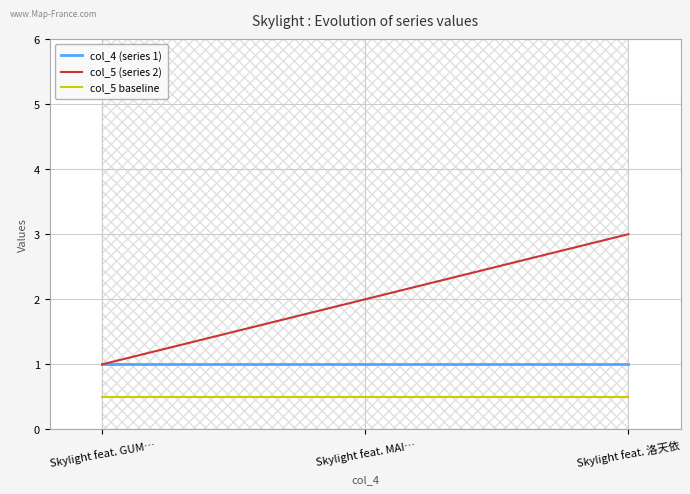

What is the difference between the highest and lowest values at Skylight feat. MAI…?

1.5